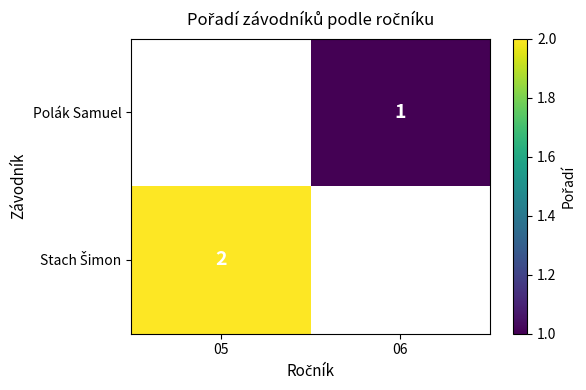

The value of Polák Samuel at 06 is 2. True or false?

False